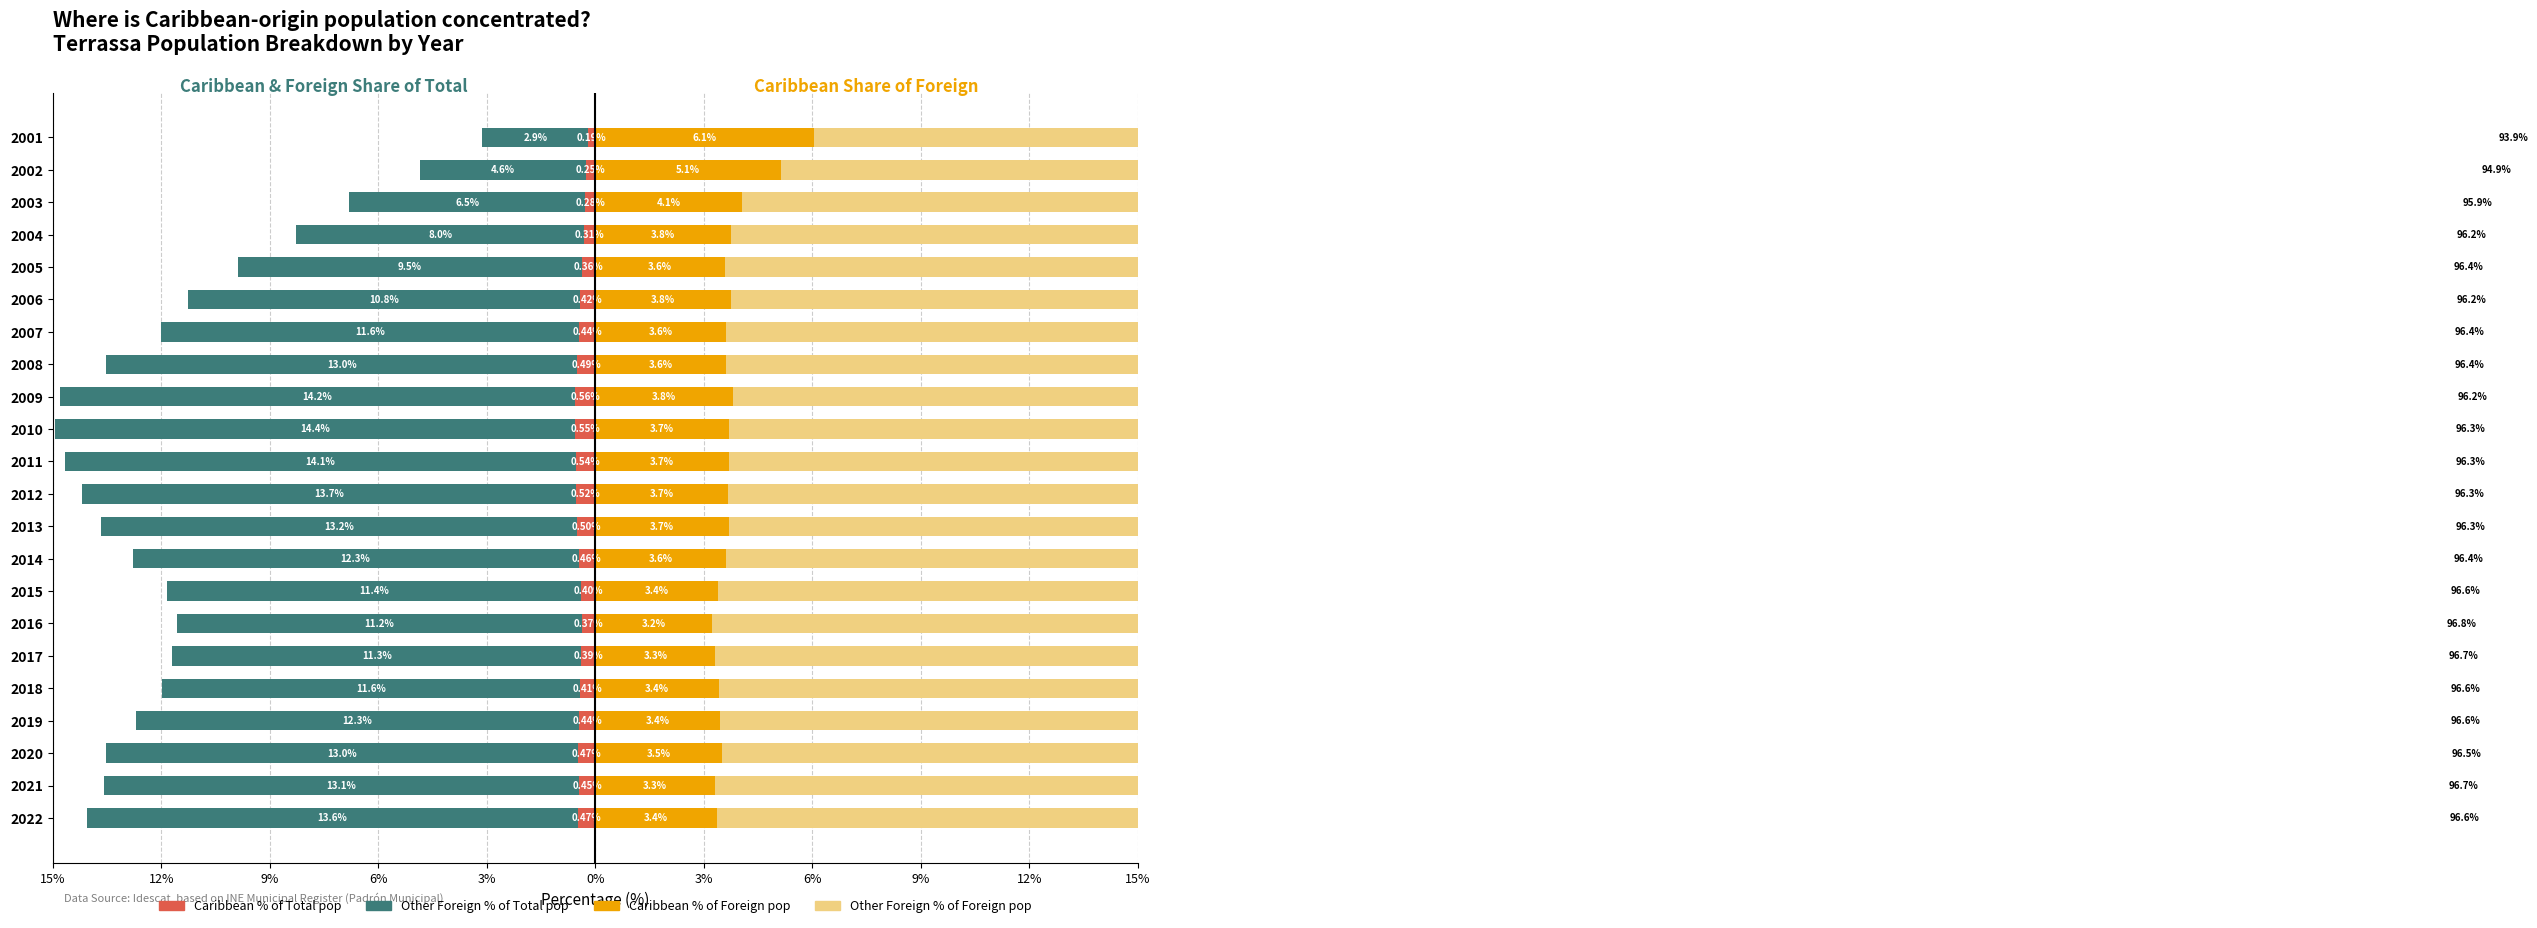

Reading left to right, what are all the values shown in this chart?

Caribbean % of Total pop: -0.5	-0.5	-0.5	-0.4	-0.4	-0.4	-0.4	-0.4	-0.5	-0.5	-0.5	-0.5	-0.6	-0.6	-0.5	-0.4	-0.4	-0.4	-0.3	-0.3	-0.2	-0.2
Other Foreign % of Total pop: -13.6	-13.1	-13.0	-12.3	-11.6	-11.3	-11.2	-11.4	-12.3	-13.2	-13.7	-14.1	-14.4	-14.2	-13.0	-11.6	-10.8	-9.5	-8.0	-6.5	-4.6	-2.9
Caribbean % of Foreign pop: 3.4	3.3	3.5	3.4	3.4	3.3	3.2	3.4	3.6	3.7	3.7	3.7	3.7	3.8	3.6	3.6	3.8	3.6	3.8	4.1	5.1	6.1
Other Foreign % of Foreign pop: 96.6	96.7	96.5	96.6	96.6	96.7	96.8	96.6	96.4	96.3	96.3	96.3	96.3	96.2	96.4	96.4	96.2	96.4	96.2	95.9	94.9	93.9